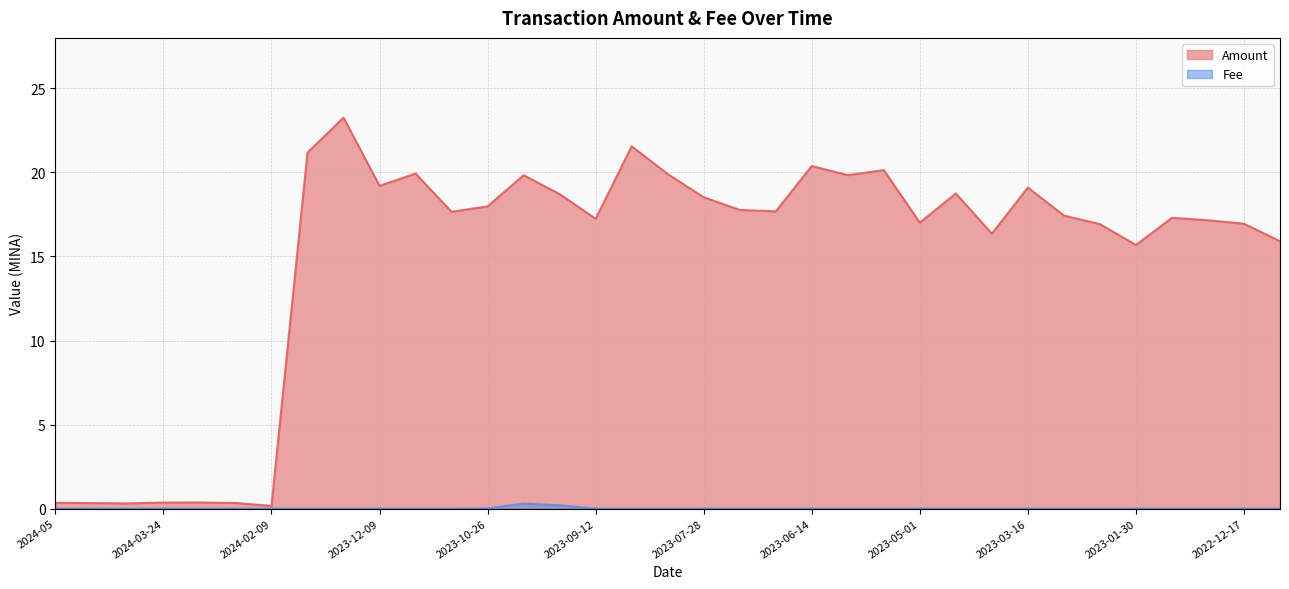

Which series has the largest total across all categories?

Amount